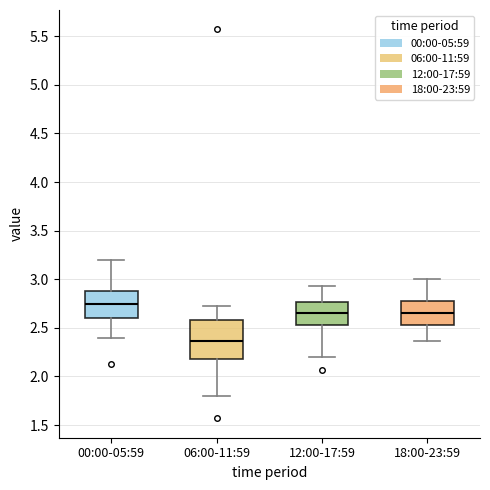

Reading left to right, transcribe this box plot: for each box, give where its median line is, the range the box spans, and where its two whiskers end, as read against the y-axis. The values are not printed on the chart, so give them approximately, as read against the axis.

00:00-05:59: median 2.75, box 2.60 to 2.90, whiskers 2.40 to 3.20
06:00-11:59: median 2.35, box 2.20 to 2.60, whiskers 1.80 to 2.75
12:00-17:59: median 2.65, box 2.55 to 2.75, whiskers 2.20 to 2.95
18:00-23:59: median 2.65, box 2.55 to 2.80, whiskers 2.35 to 3.00